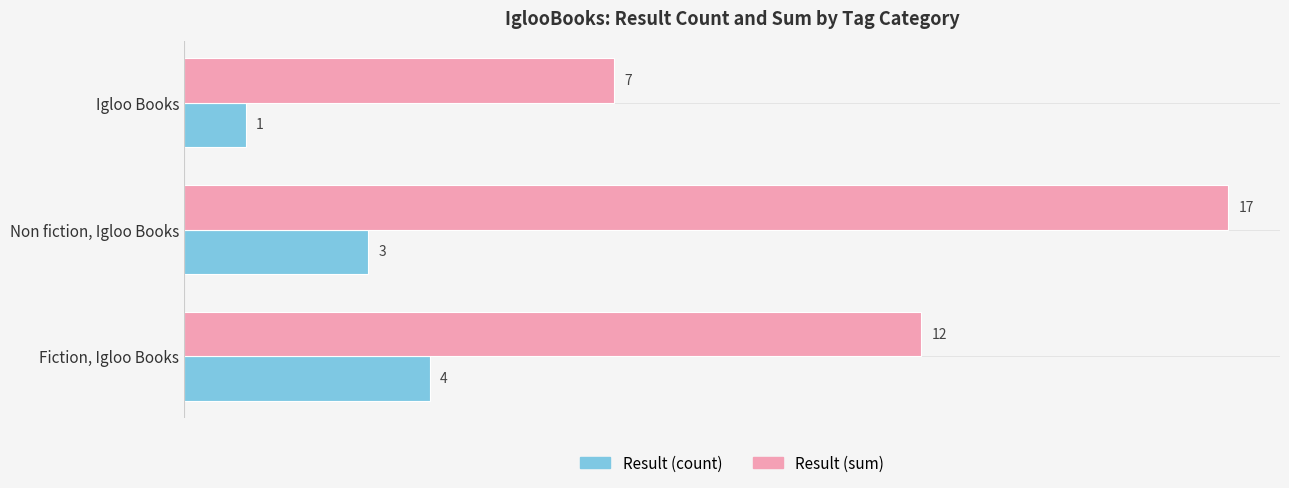

What is the sum of all Result (sum) values?

36